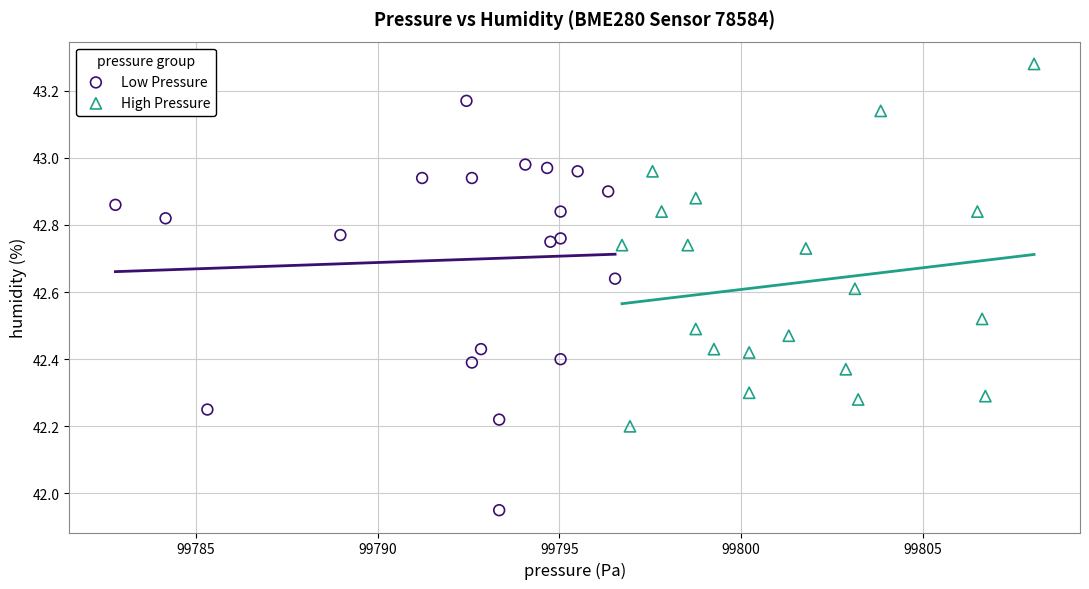

Which series reaches the maximum Y coordinate?

High Pressure